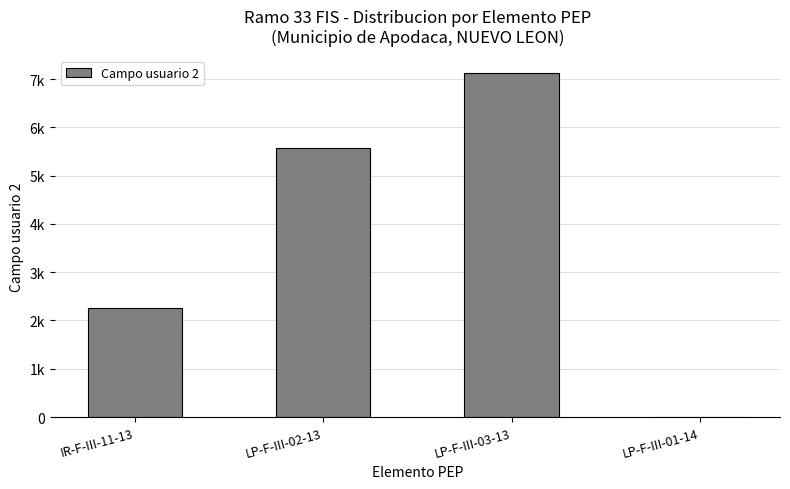

How many values exceed 5570?

1